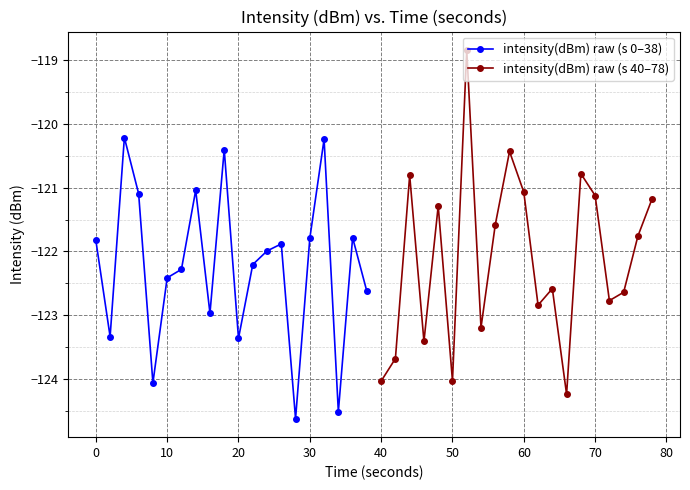

How many data points in intensity(dBm) raw (s 40–78) are above -121?

4